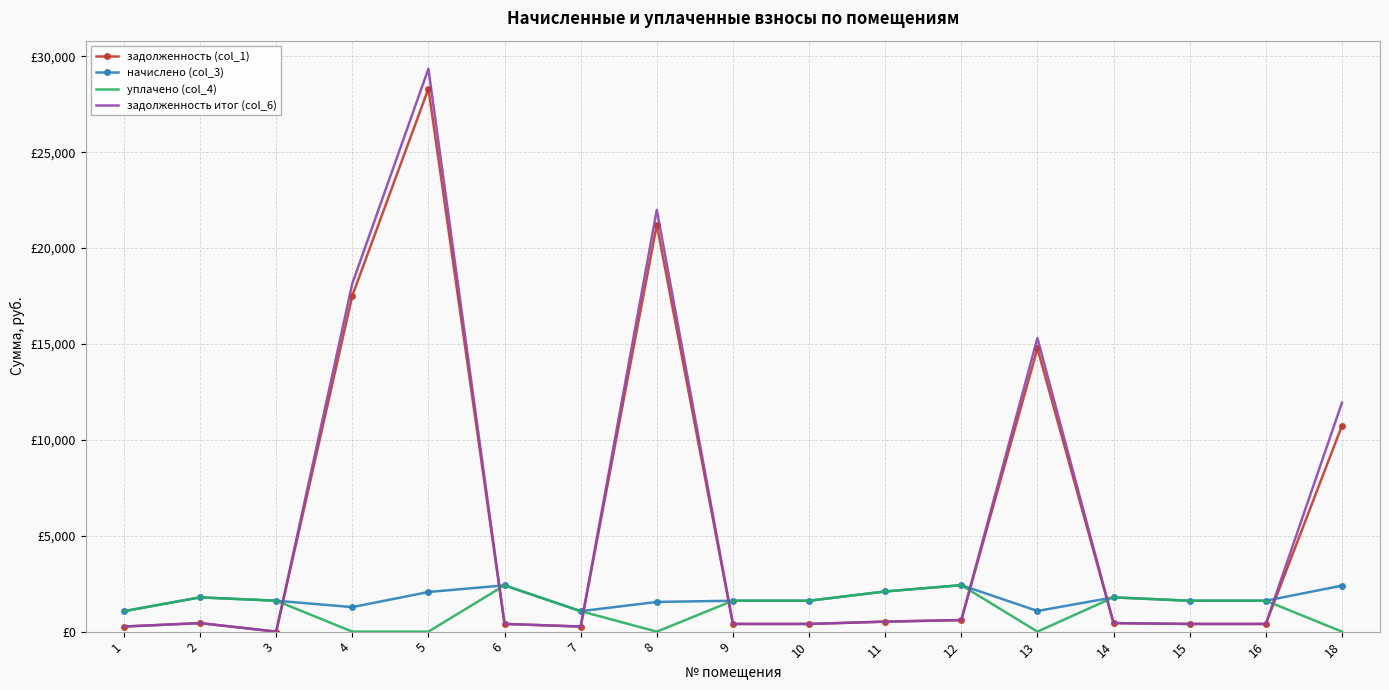

At which category is the sum across all series the highest?

5